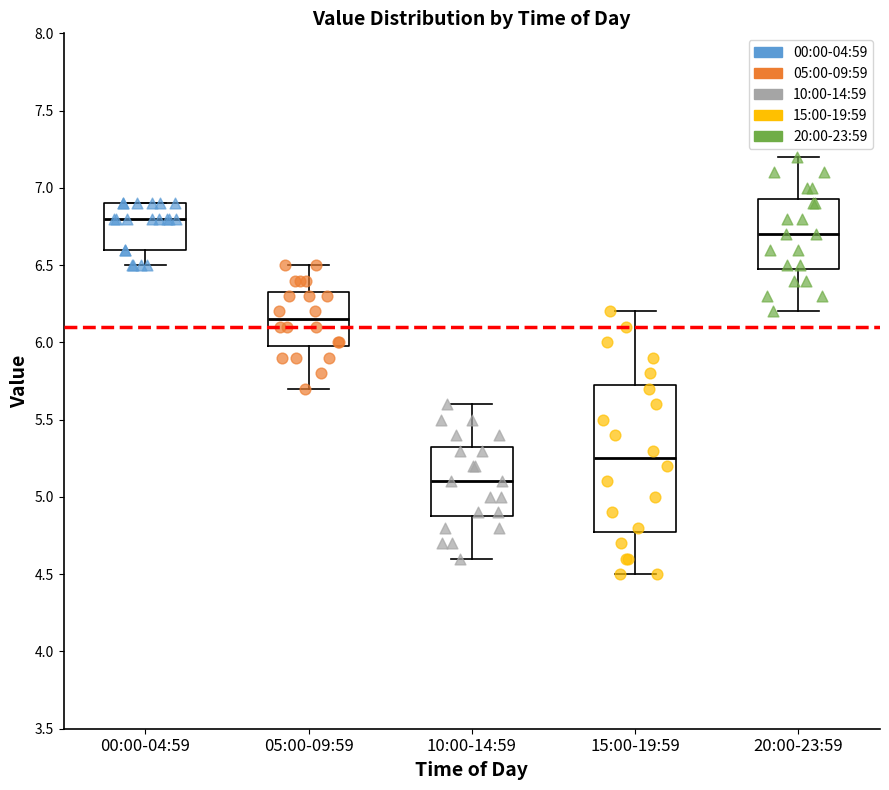

Which box is the tallest, from its lower edge to its upper edge?

15:00-19:59